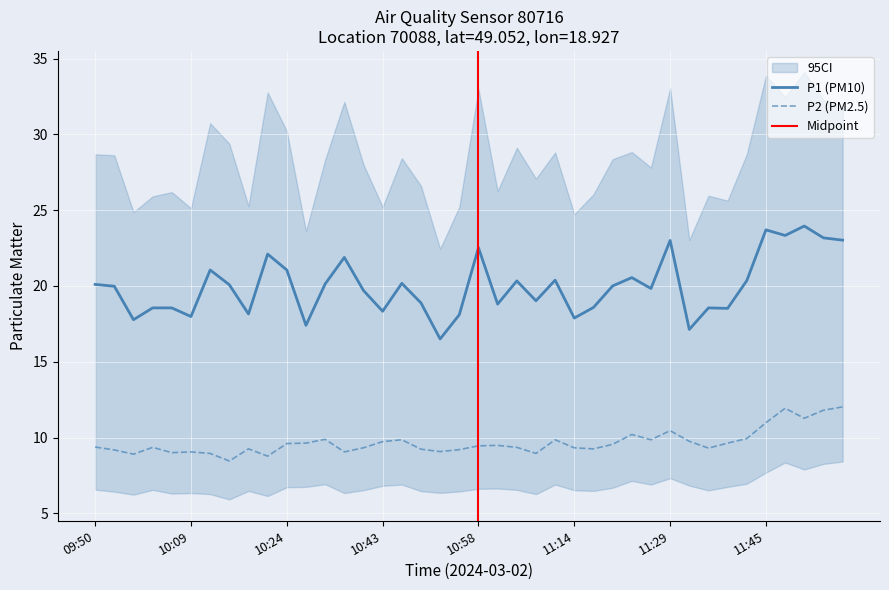

Is the value of P1 at 10:43 greater than the value of P2 at 10:52?

Yes